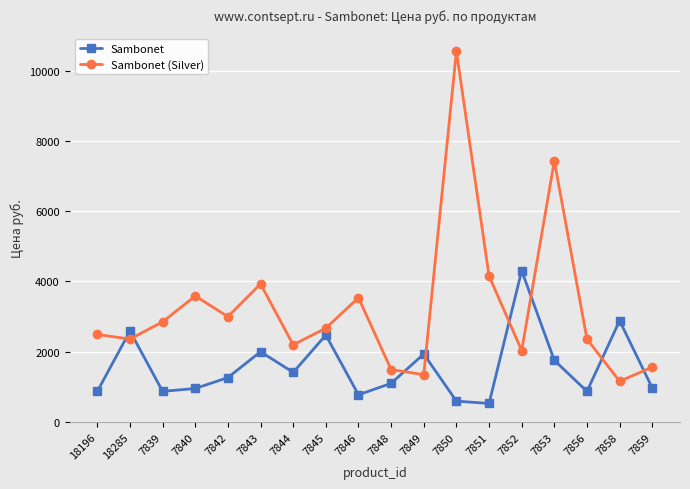

Is the value of Sambonet (Silver) at 7844 greater than the value of Sambonet at 7856?

Yes